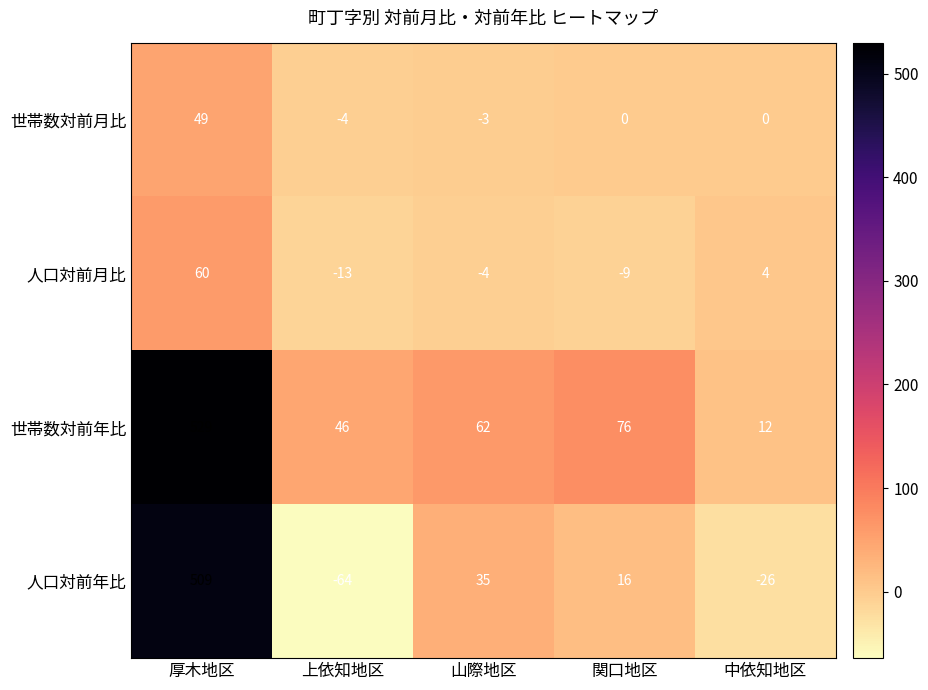

Where does the 世帯数対前年比 series first go above 62?

厚木地区